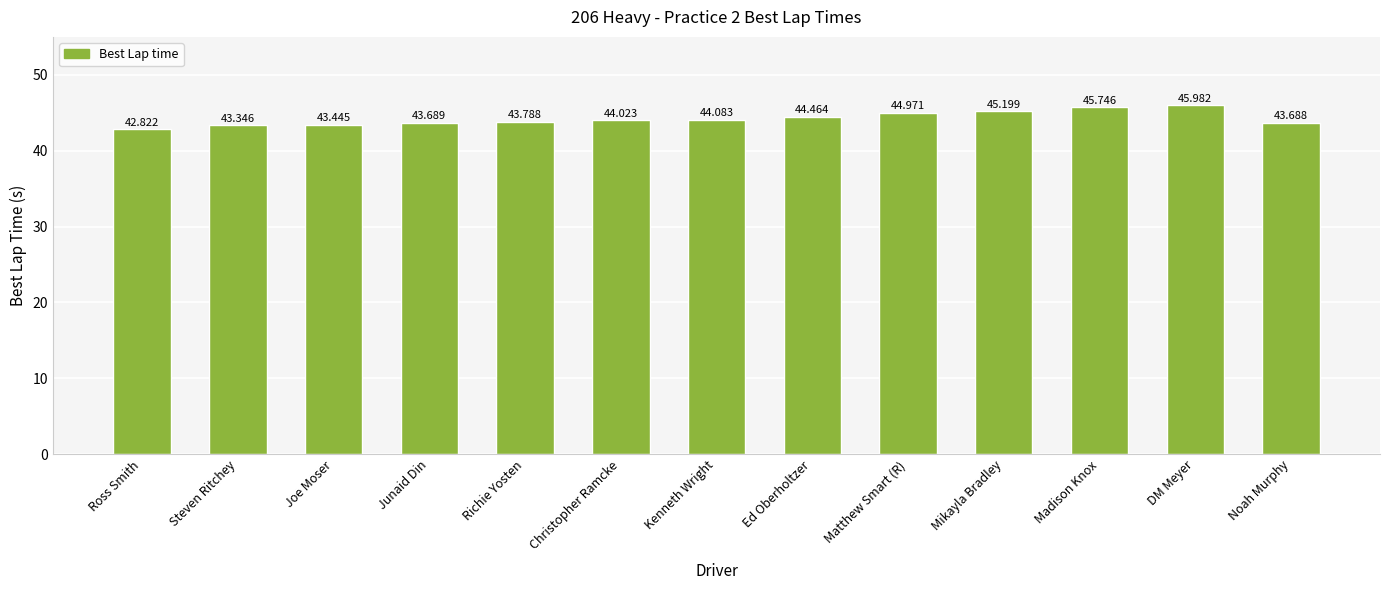

Reading left to right, extract all data points from this chart.

42.8	43.3	43.4	43.7	43.8	44.0	44.1	44.5	45.0	45.2	45.7	46.0	43.7